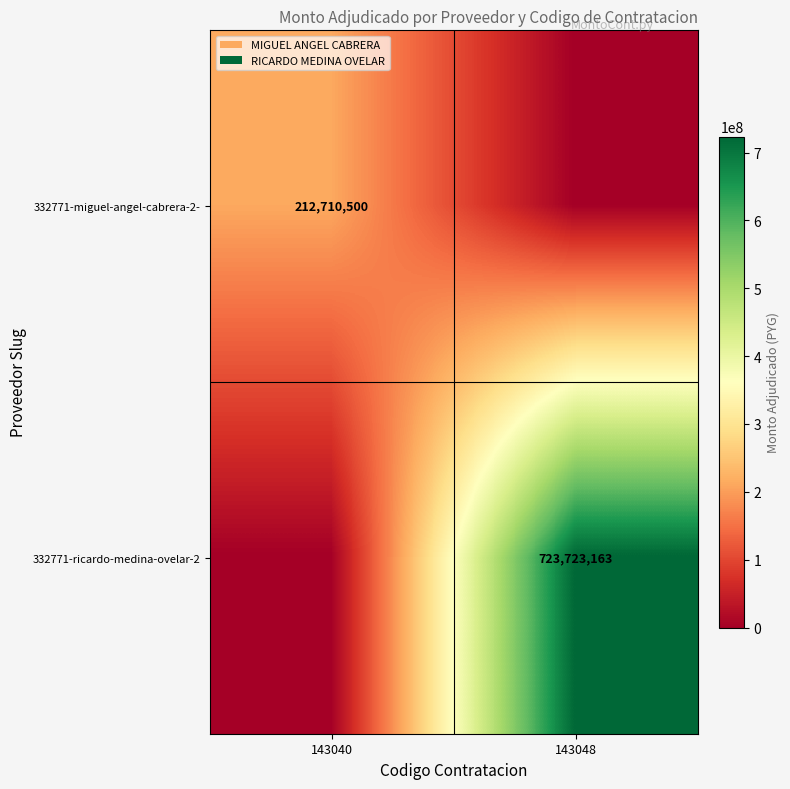

True or false: 332771-ricardo-medina-ovelar-2 has a value of 332548101 at 143048.

False